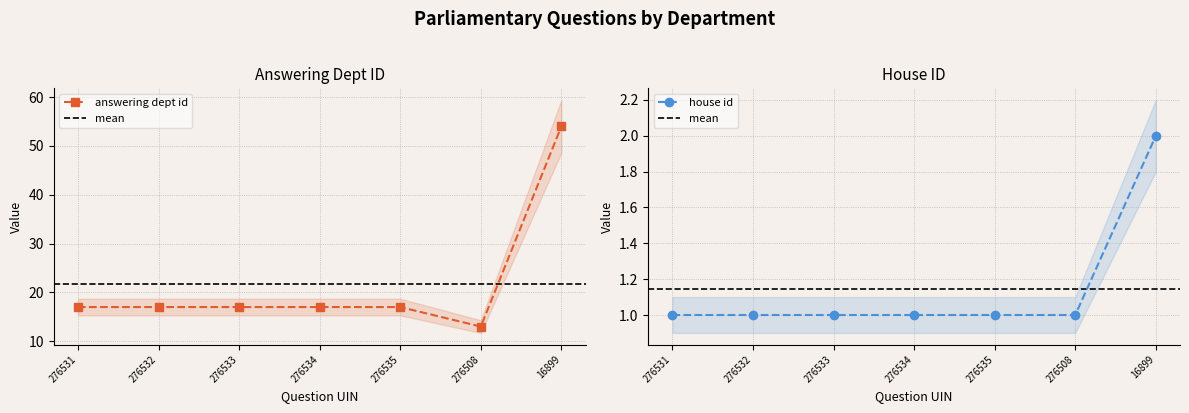

The answering dept id series shows 17 at 276534. True or false?

True